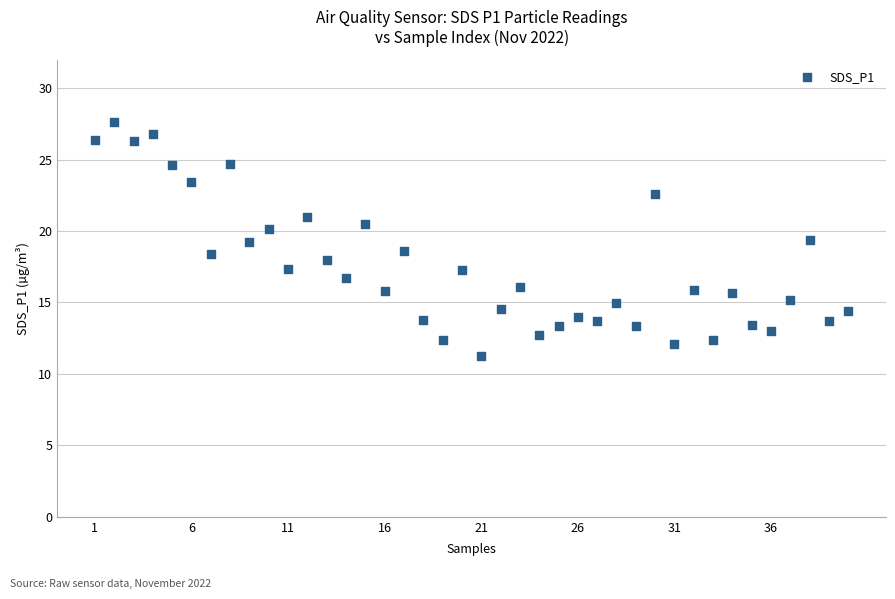

What is the range of Y values (max minus min)?

16.4